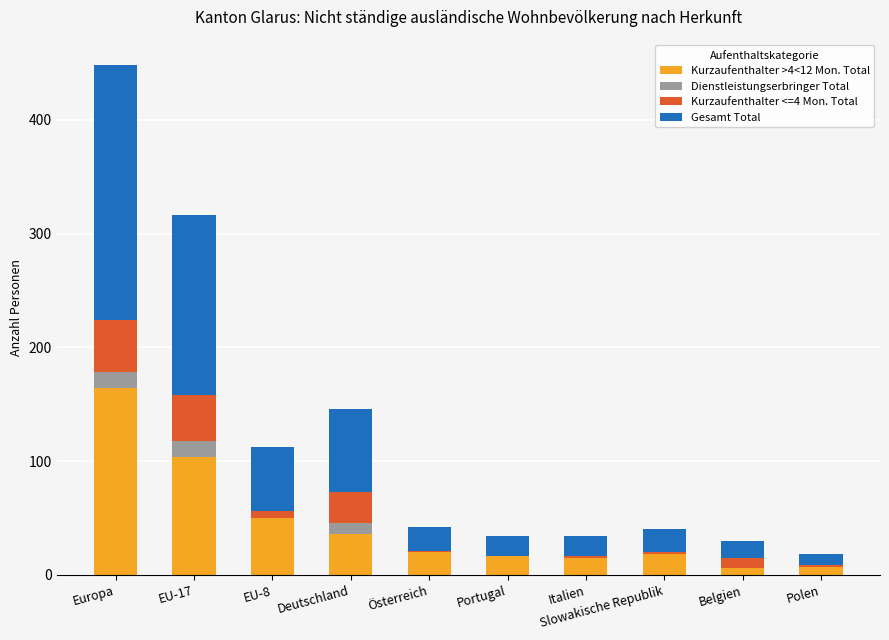

At which category is the sum across all series the highest?

Europa